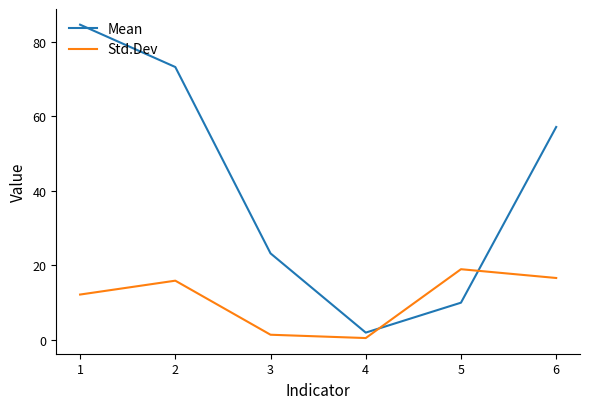

At which label does Mean first exceed 57?

1